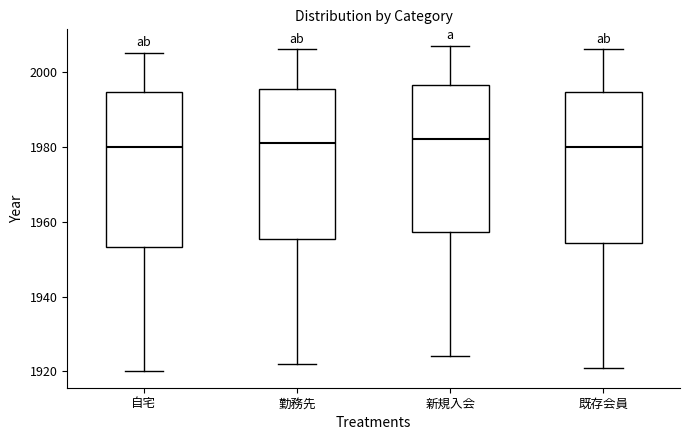

Where is the lower edge of the box for 勤務先 on the y-axis? The values are not printed on the chart, so give them approximately, as read against the axis.

1956